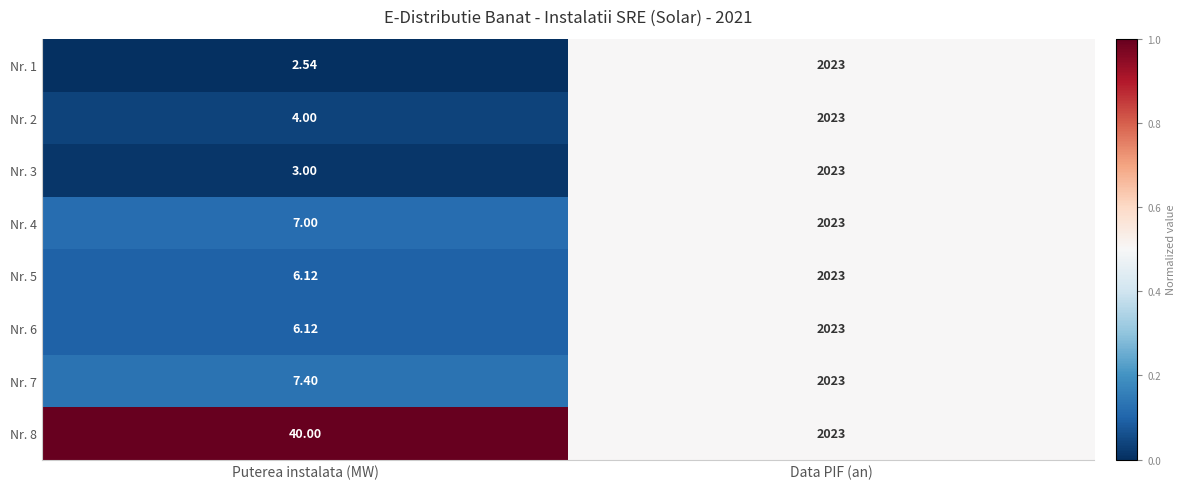

Which series has the largest range (max minus min)?

Nr. 1